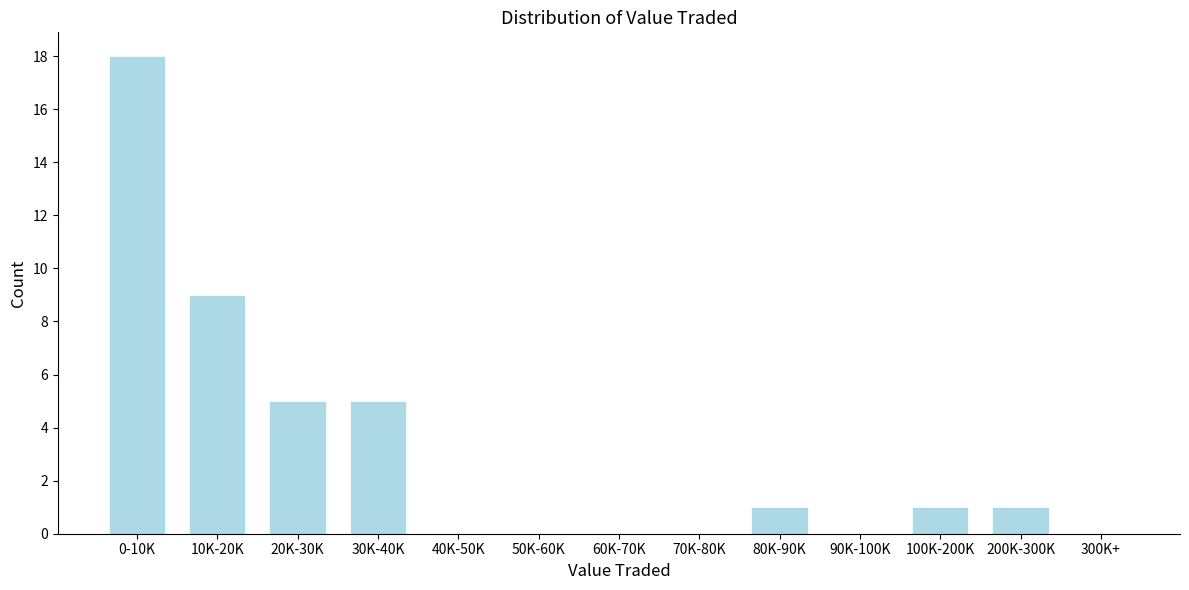

Reading right to left, list all the values displayed in this chart.

300K+=0	200K-300K=1	100K-200K=1	90K-100K=0	80K-90K=1	70K-80K=0	60K-70K=0	50K-60K=0	40K-50K=0	30K-40K=5	20K-30K=5	10K-20K=9	0-10K=18